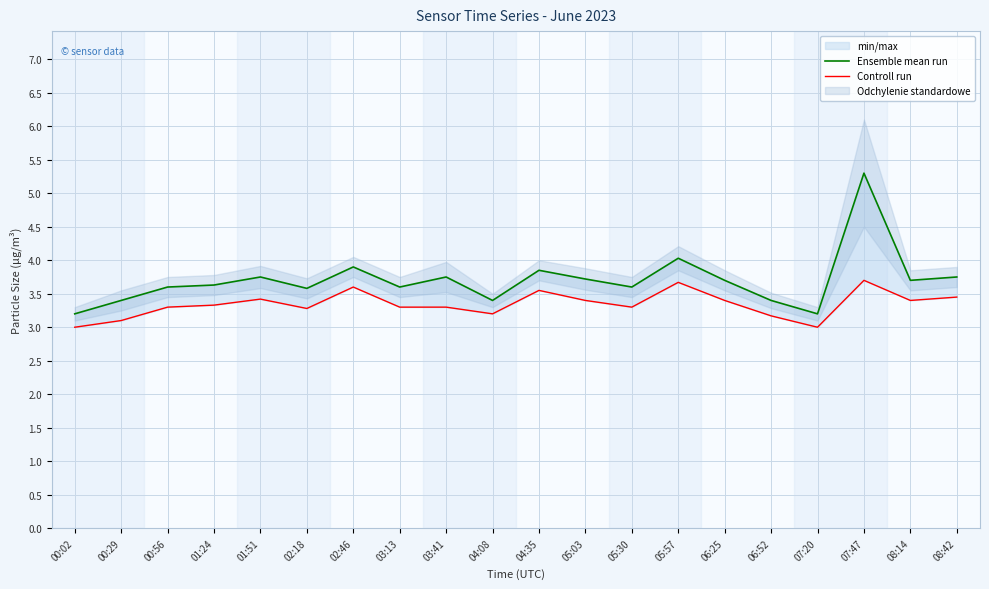

Reading left to right, extract all data points from this chart.

Ensemble mean run: 00:02=3.2	00:29=3.4	00:56=3.6	01:24=3.6	01:51=3.8	02:18=3.6	02:46=3.9	03:13=3.6	03:41=3.8	04:08=3.4	04:35=3.9	05:03=3.7	05:30=3.6	05:57=4.0	06:25=3.7	06:52=3.4	07:20=3.2	07:47=5.3	08:14=3.7	08:42=3.8
Controll run: 00:02=3.0	00:29=3.1	00:56=3.3	01:24=3.3	01:51=3.4	02:18=3.3	02:46=3.6	03:13=3.3	03:41=3.3	04:08=3.2	04:35=3.5	05:03=3.4	05:30=3.3	05:57=3.7	06:25=3.4	06:52=3.2	07:20=3.0	07:47=3.7	08:14=3.4	08:42=3.5